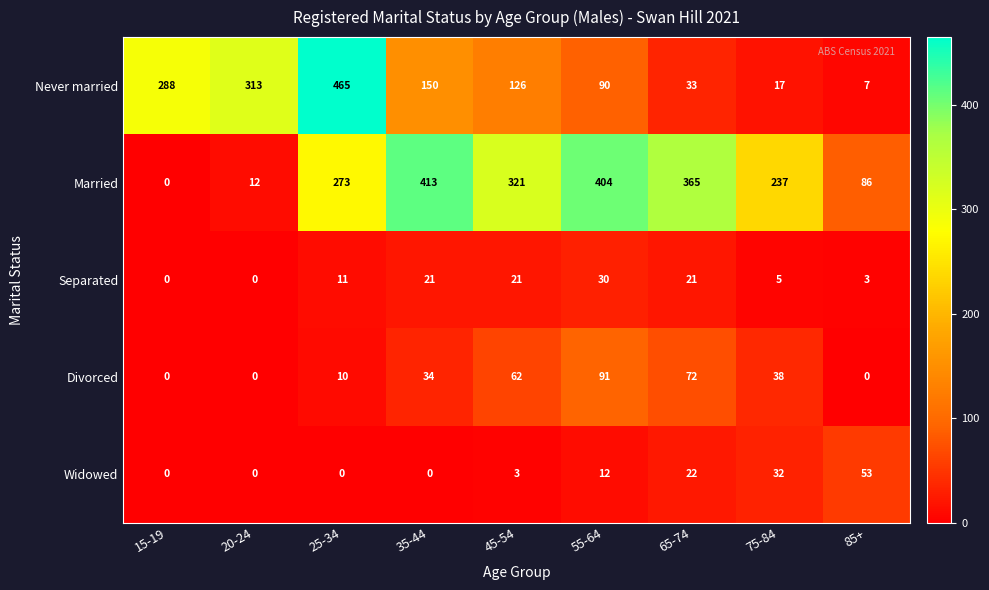

At how many categories does at least one series exceed 445?

1